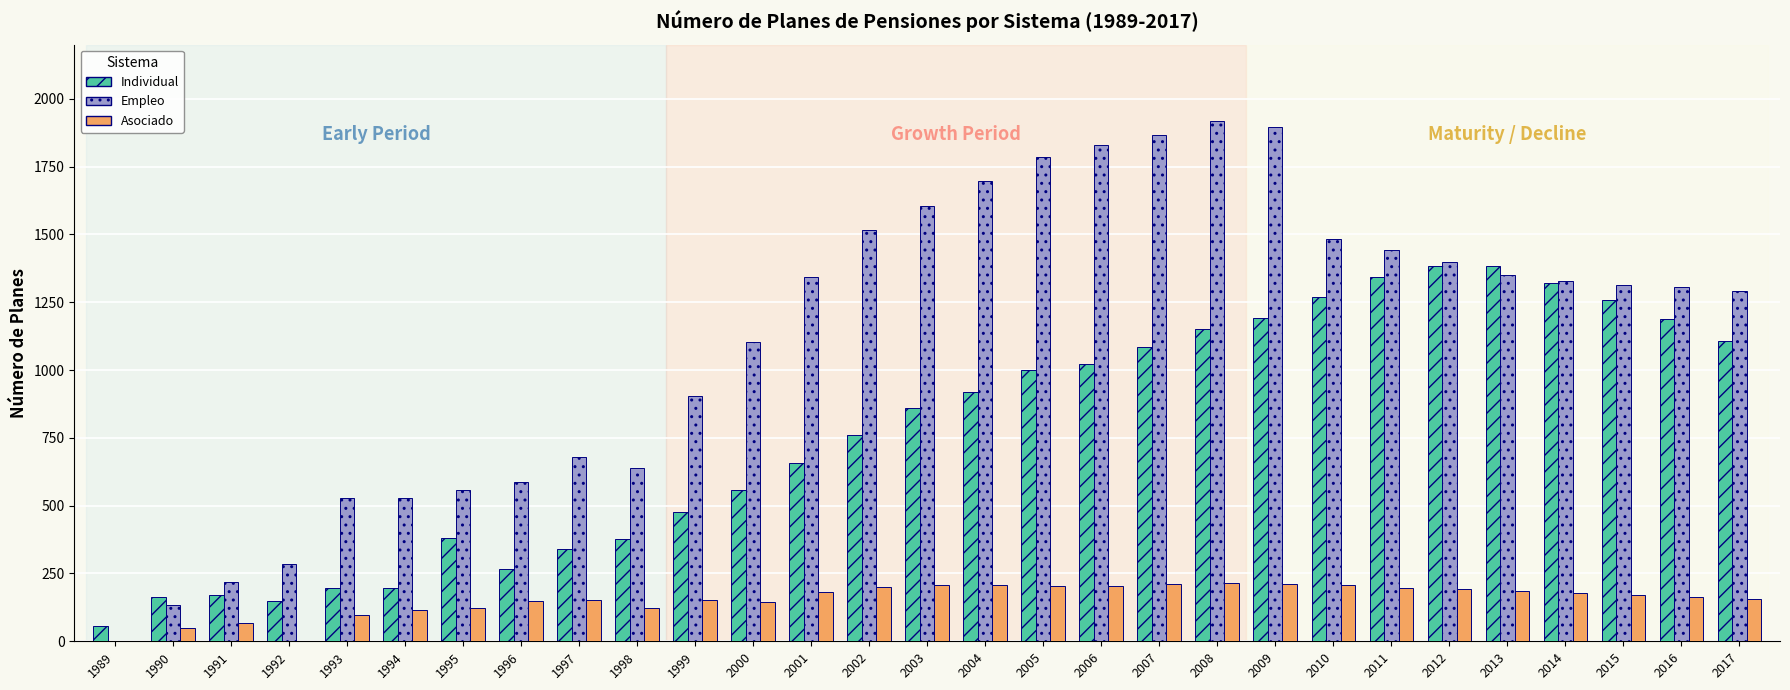

The Asociado series shows 178 at 2014. True or false?

True